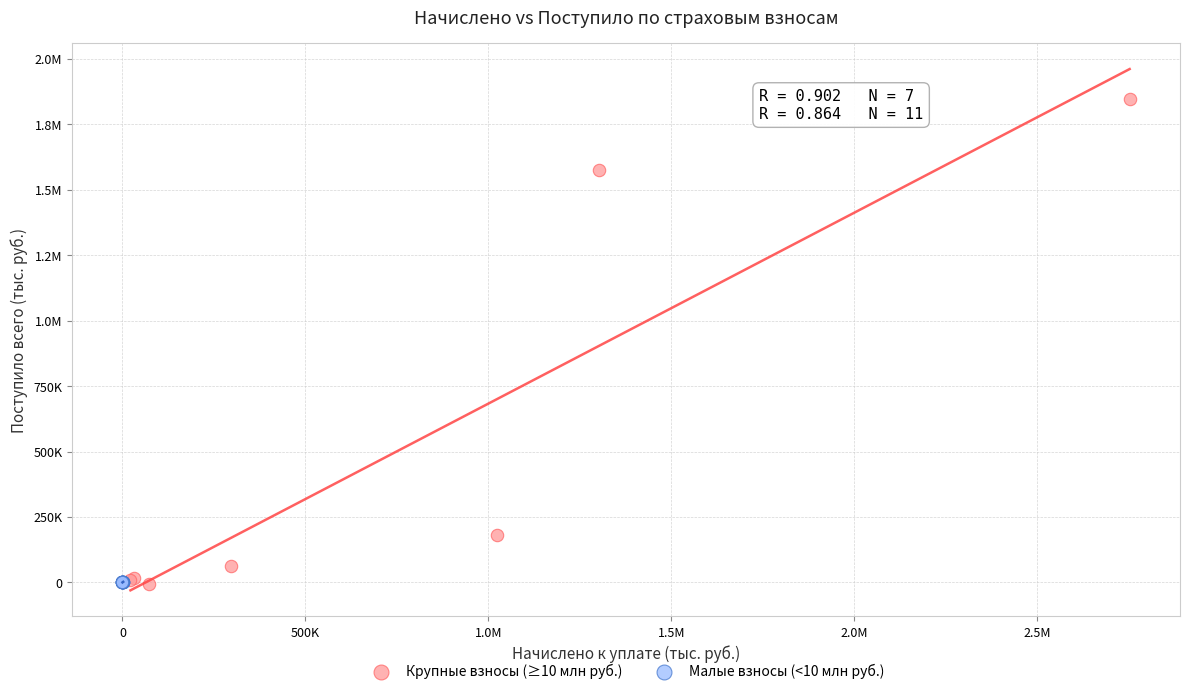

What are all the series names shown in the legend?

Крупные взносы (≥10 млн руб.), Малые взносы (<10 млн руб.)